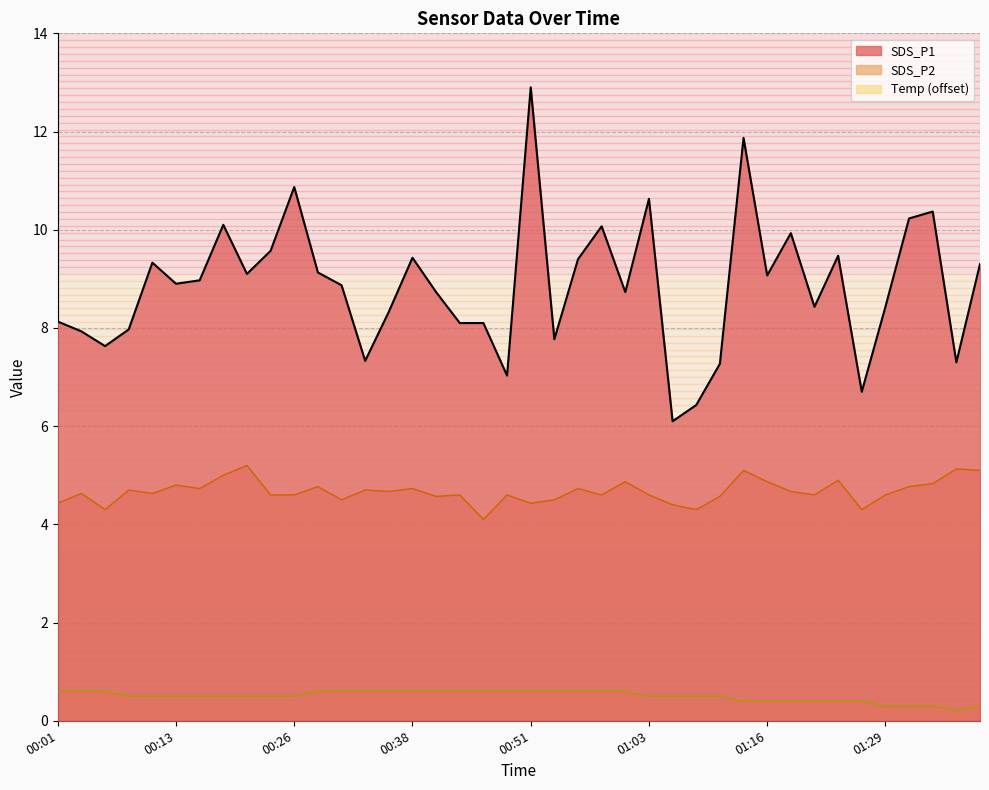

The SDS_P1 series shows 9.9 at 01:18. True or false?

True